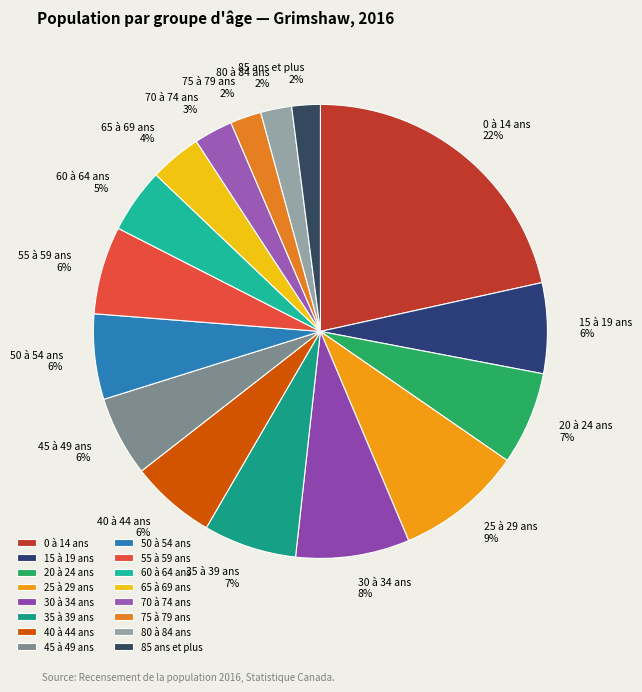

What percentage is the 70 à 74 ans slice, to the nearest percent?

3%